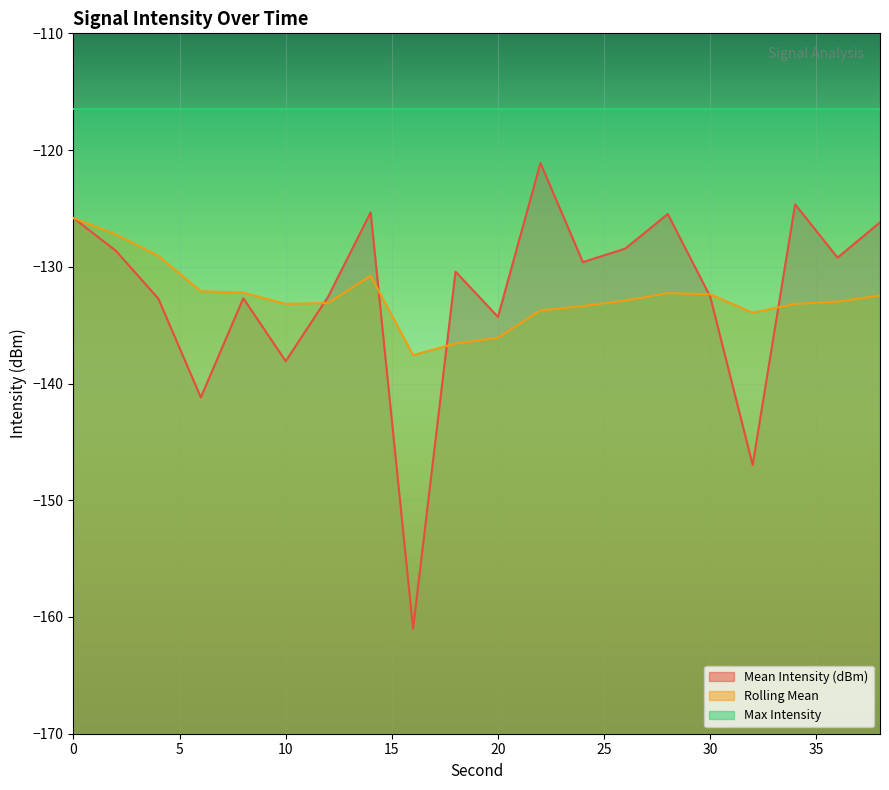

True or false: Rolling Mean line has more than 2 interior local peaks.

False